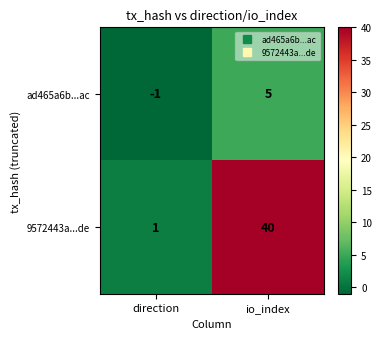

Count the number of categories in the chart.

2